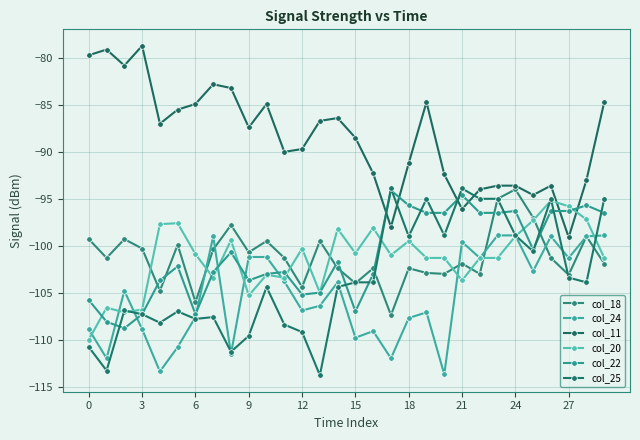

Count the number of data series in this chart.

6